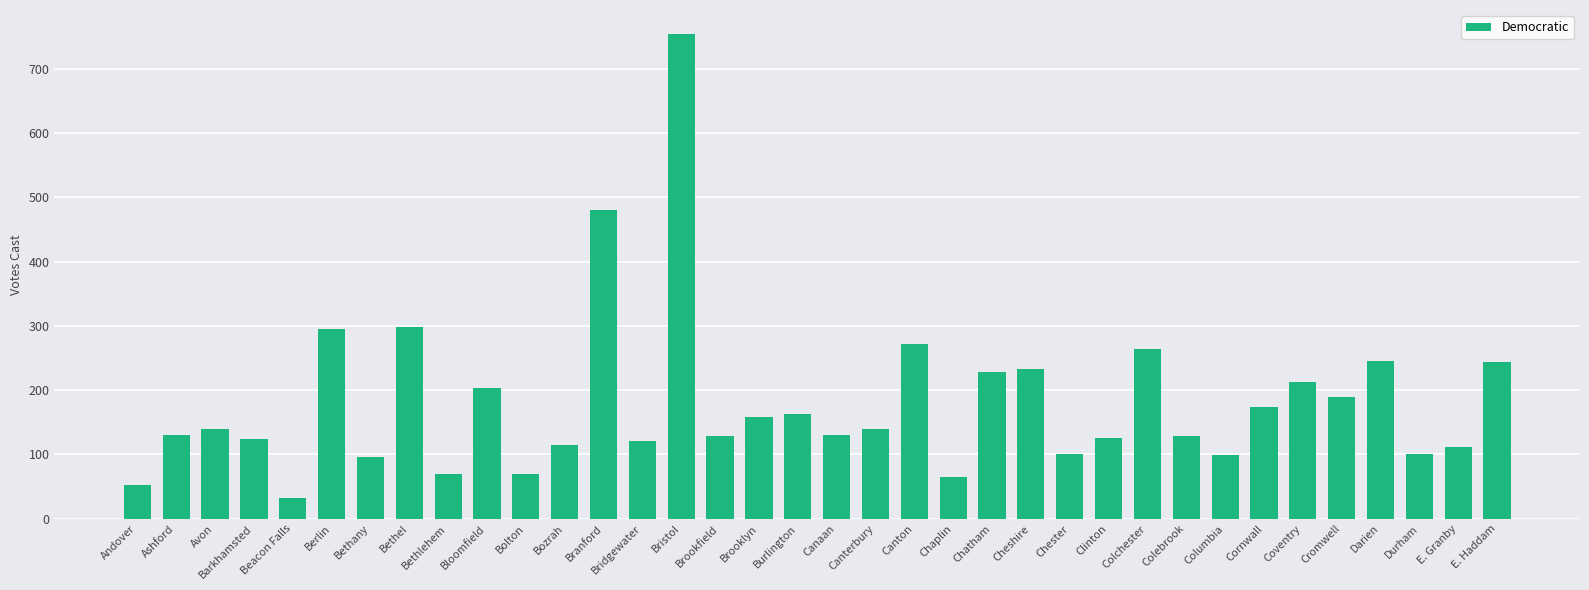

Read the value at Bloomfield.

203